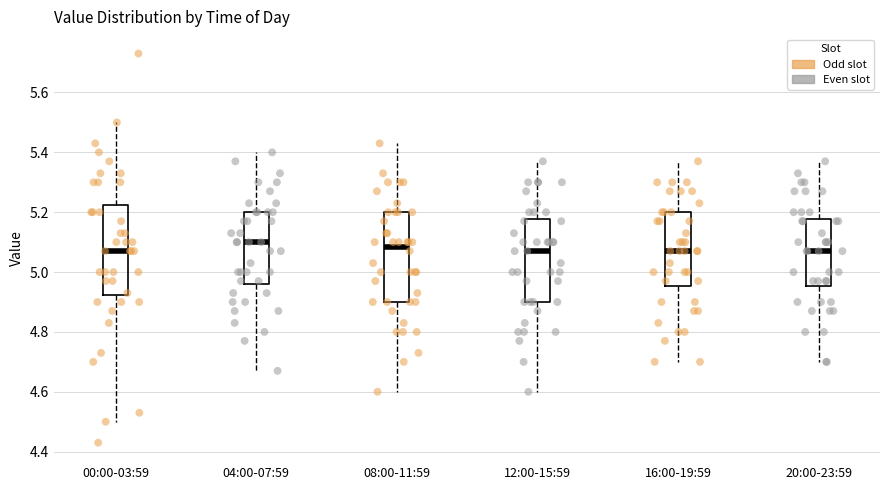

Reading left to right, read every box against the y-axis: the position of its median line, the range the box covers, and the ends of its whiskers. The values are not printed on the chart, so give them approximately, as read against the axis.

00:00-03:59: median 5.08, box 4.92 to 5.22, whiskers 4.50 to 5.50
04:00-07:59: median 5.10, box 4.96 to 5.20, whiskers 4.68 to 5.40
08:00-11:59: median 5.08, box 4.90 to 5.20, whiskers 4.60 to 5.44
12:00-15:59: median 5.08, box 4.90 to 5.18, whiskers 4.60 to 5.38
16:00-19:59: median 5.08, box 4.96 to 5.20, whiskers 4.70 to 5.38
20:00-23:59: median 5.08, box 4.96 to 5.18, whiskers 4.70 to 5.38